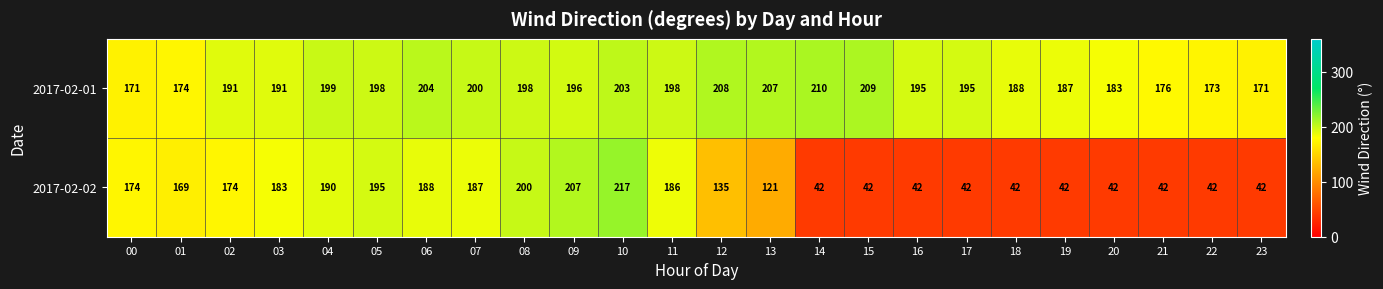

Which series has the largest total across all categories?

2017-02-01